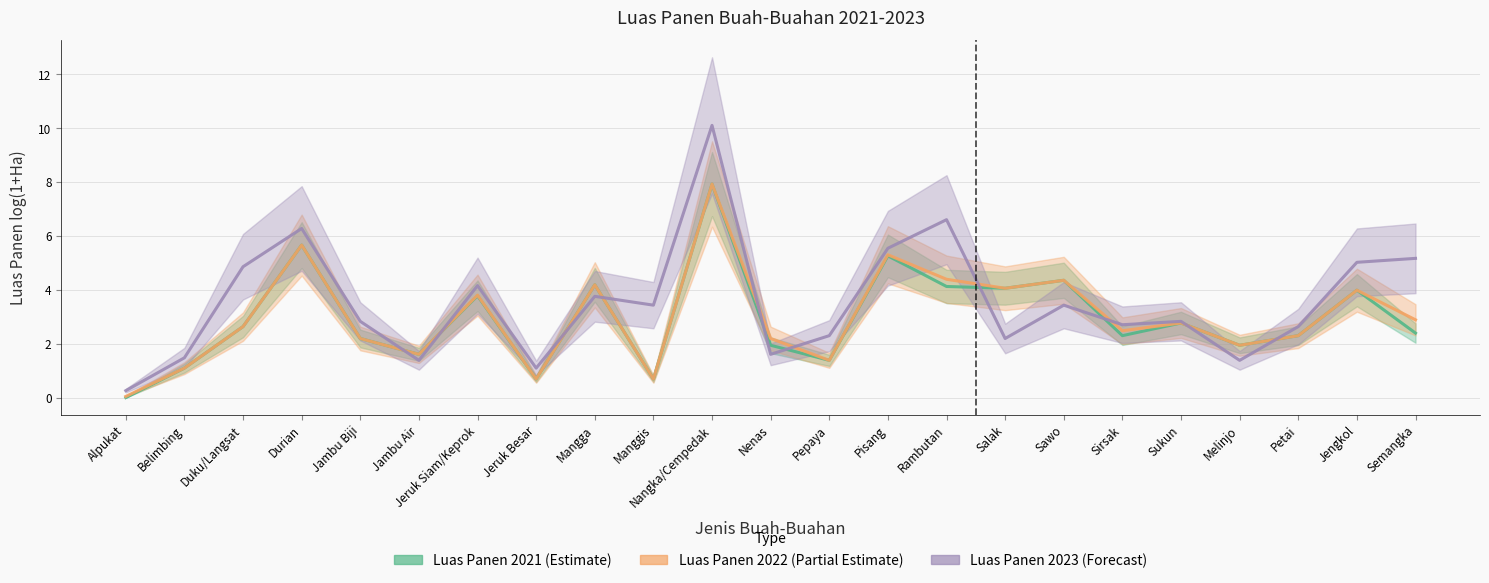

Which series has the largest total across all categories?

Luas Panen 2023 (Forecast)